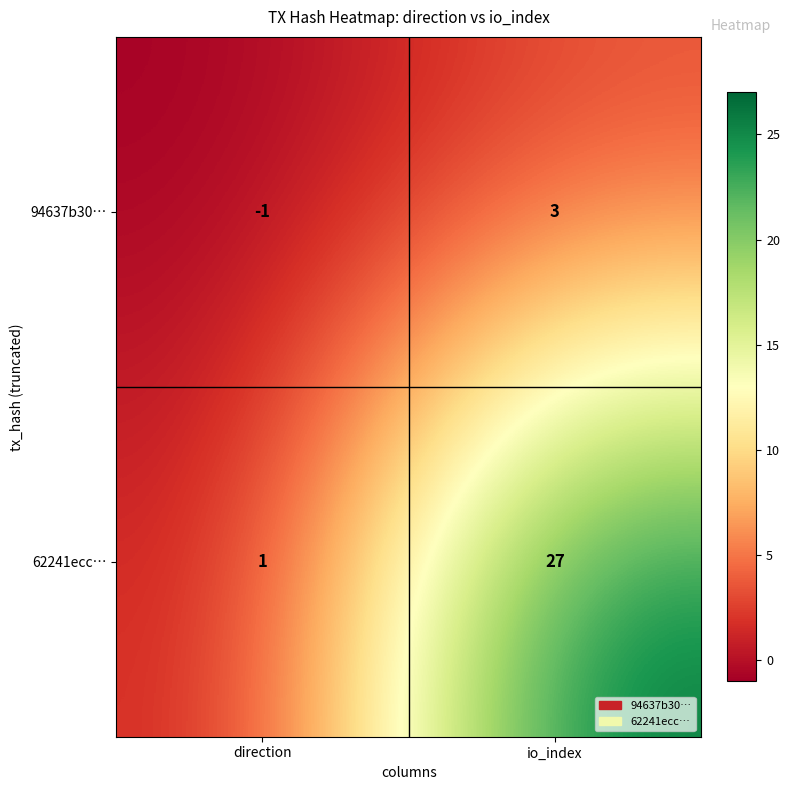

Between direction and io_index, which series saw the biggest shift?

62241ecc…